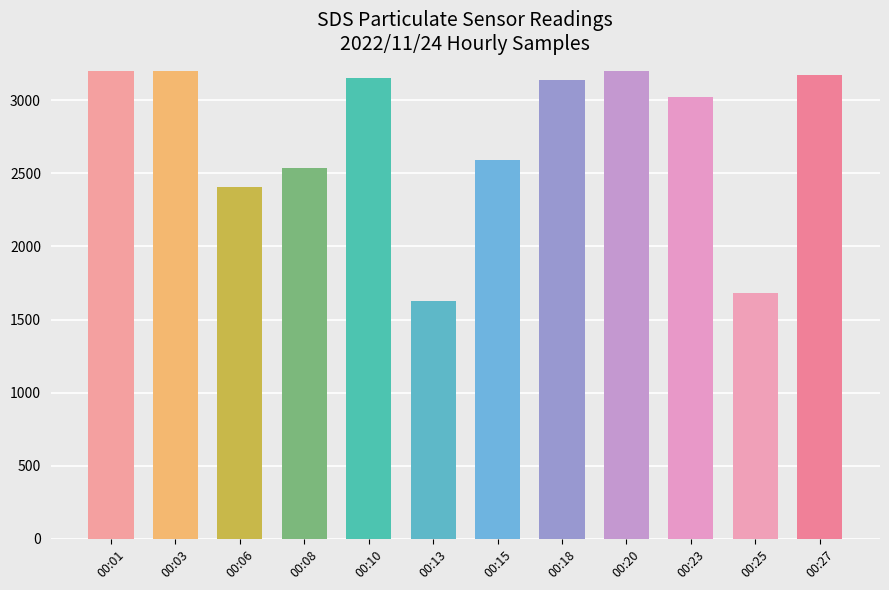

Reading left to right, extract all data points from this chart.

3432.8	3528.0	2408.0	2536.8	3152.8	1624.0	2592.8	3136.0	3679.2	3024.0	1680.0	3175.2